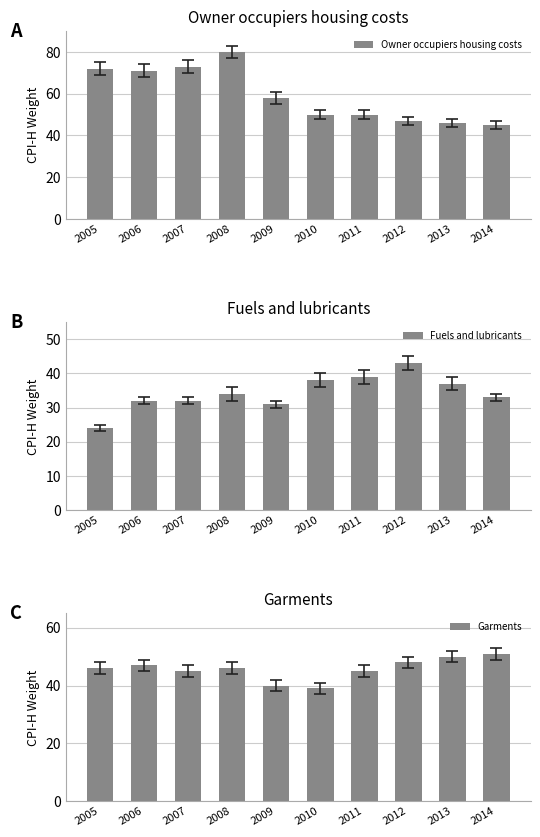

List the series in order of their overall mean, lowest first.

Fuels and lubricants, Garments, Owner occupiers housing costs